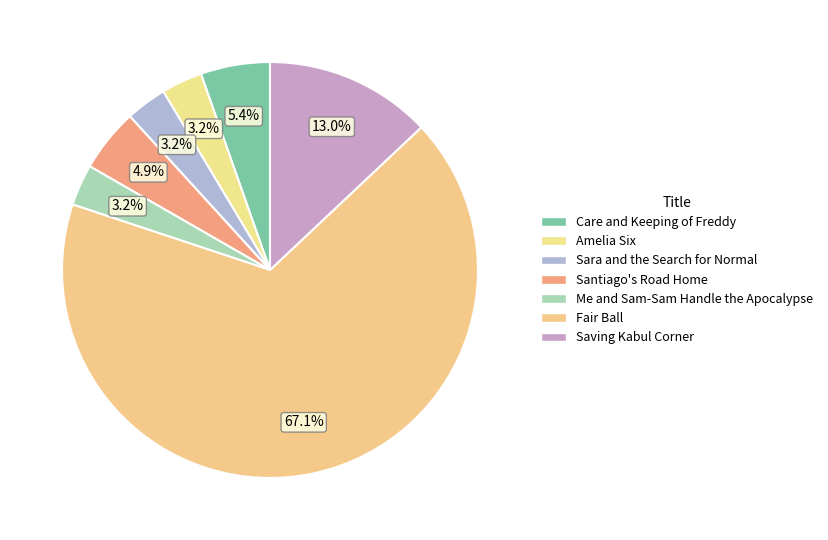

Count the number of slices in the pie.

7